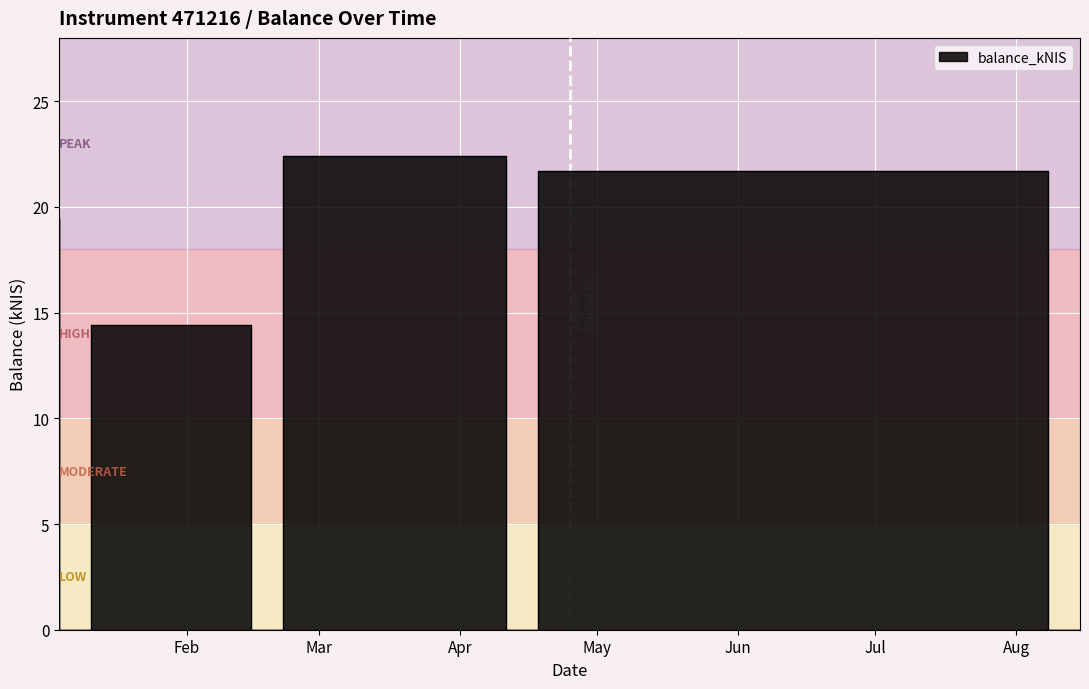

Where does the data first go above 14?

2024-01-04